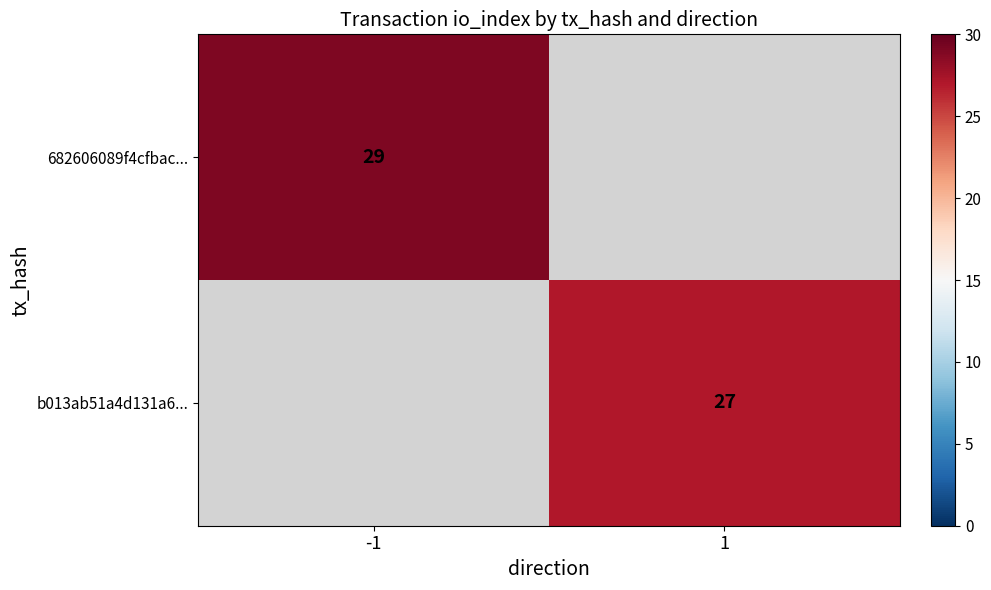

The value of 682606089f4cfbac... at -1 is 29. True or false?

True